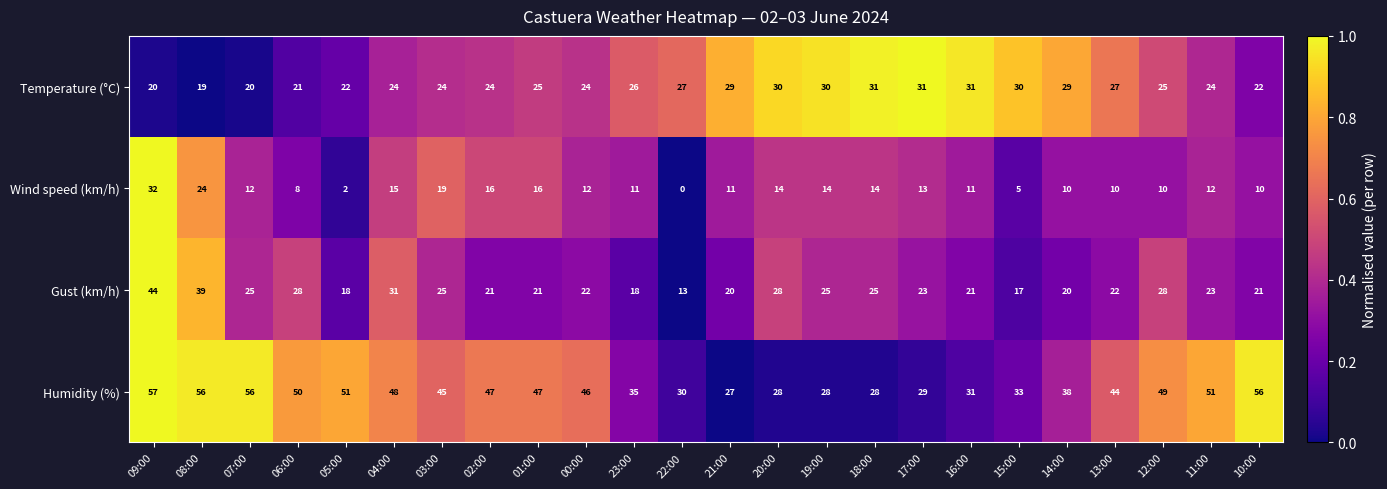

What is the maximum value for Humidity (%)?

57